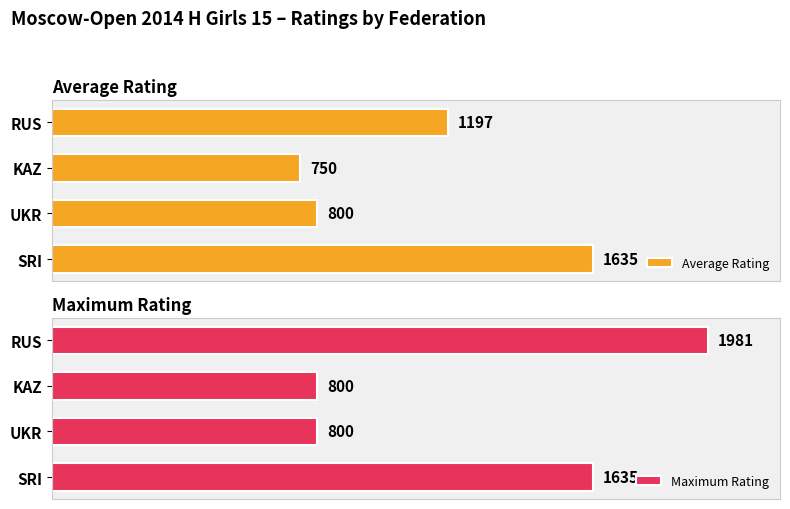

Are the bars horizontal?

Yes